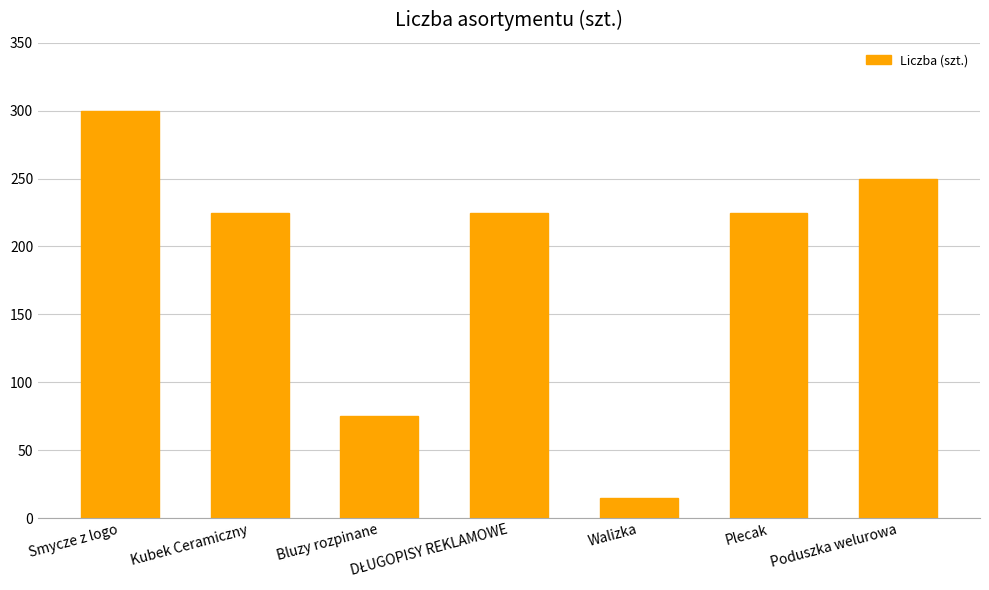

What is the change in value from Kubek Ceramiczny to Walizka?

-210